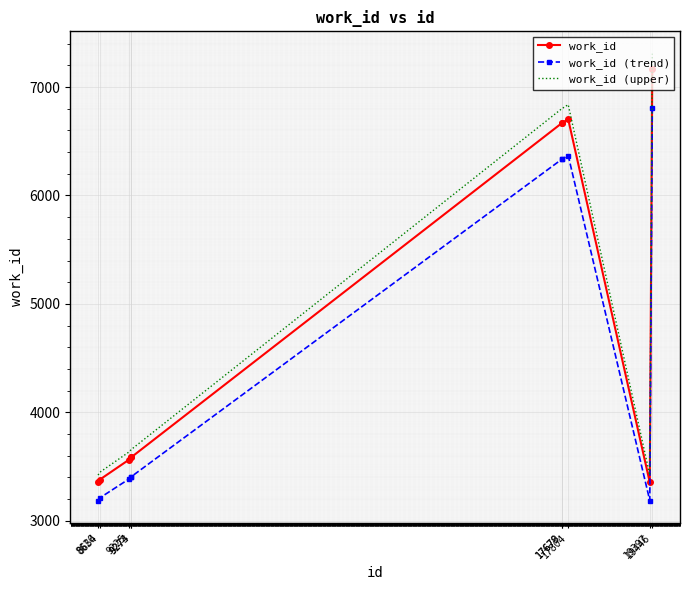

True or false: work_id (trend) and work_id (upper) intersect in this chart.

False